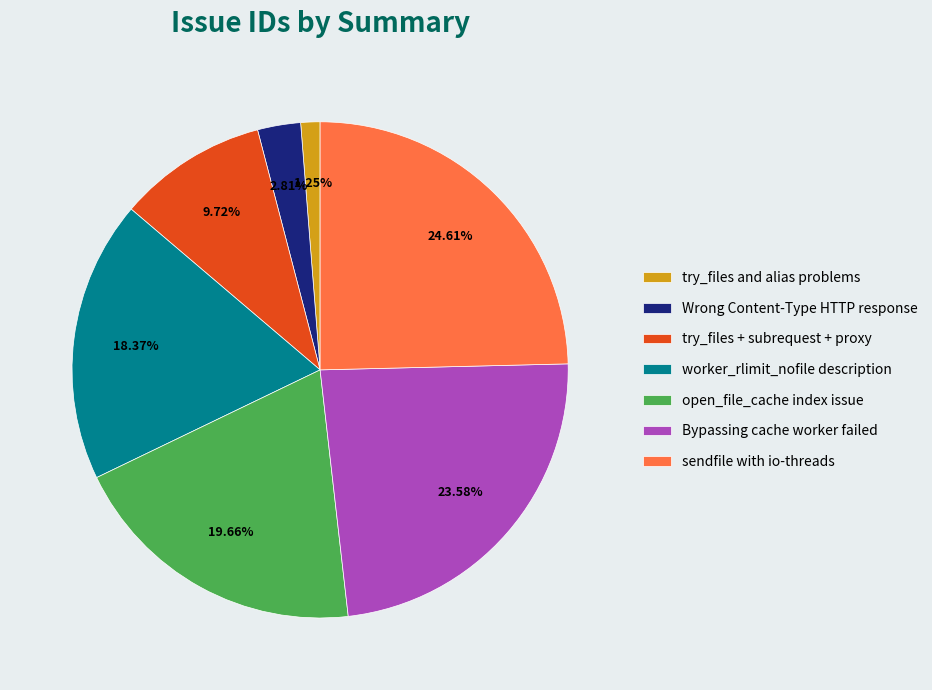

Which category has the smallest portion of the pie?

try_files and alias problems